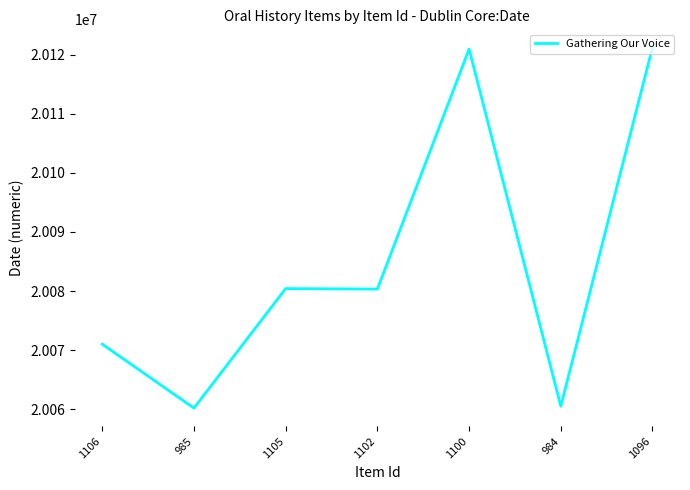

What is the sum of all values?

140594622